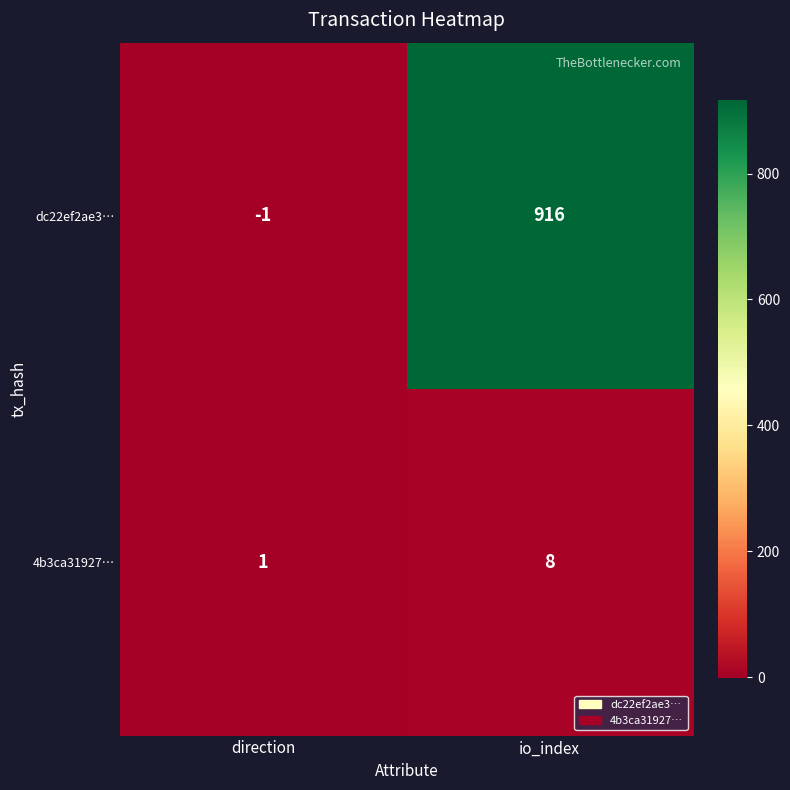

Reading left to right, extract all data points from this chart.

dc22ef2ae3…: direction=-1	io_index=916
4b3ca31927…: direction=1	io_index=8